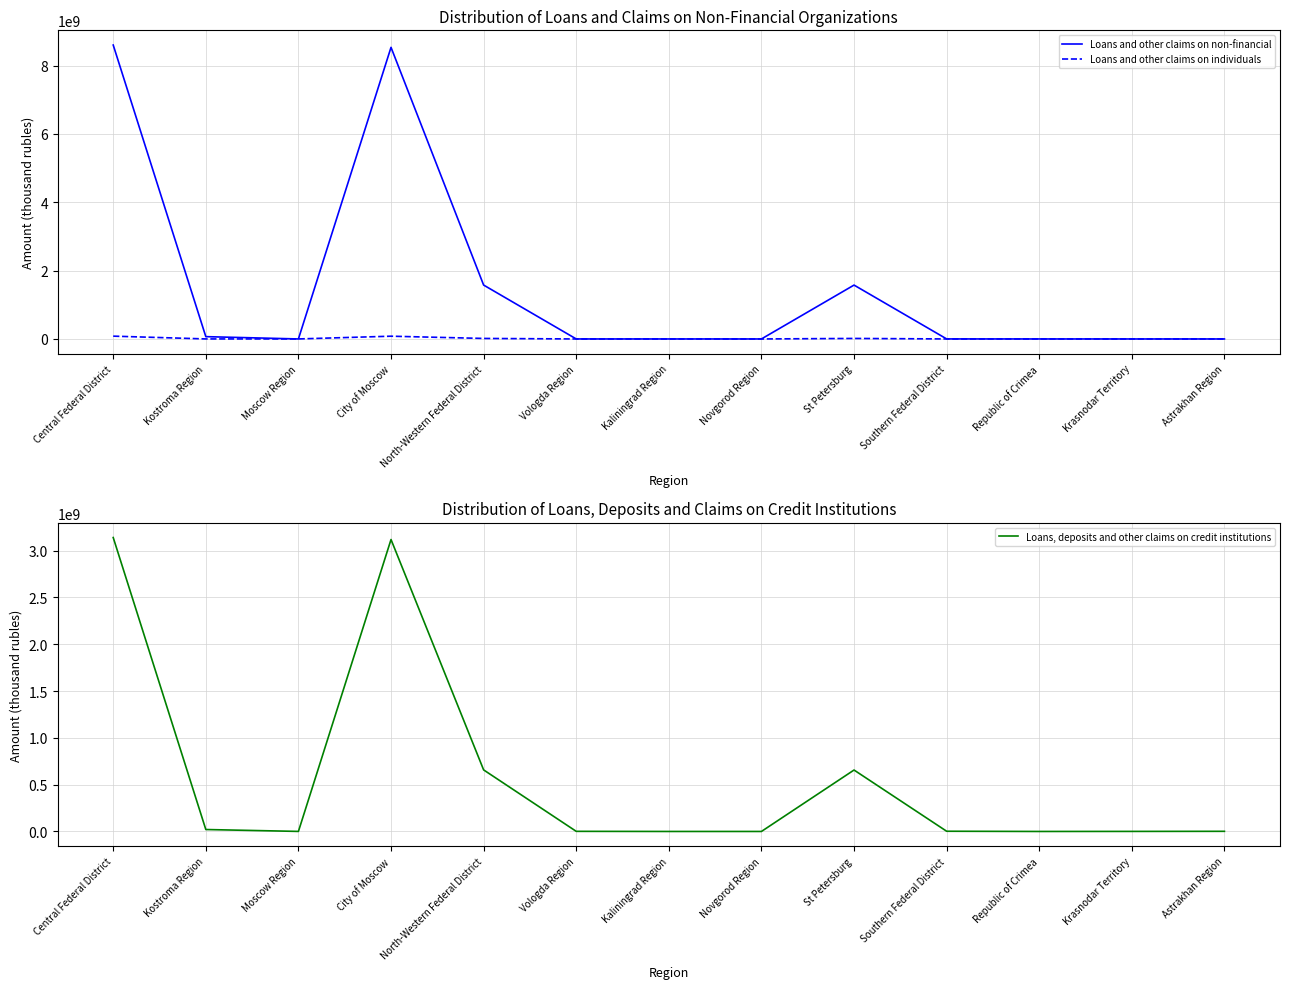

What is the value of the Loans, deposits and other claims on credit institutions point at the 4th from the left?

3118649950